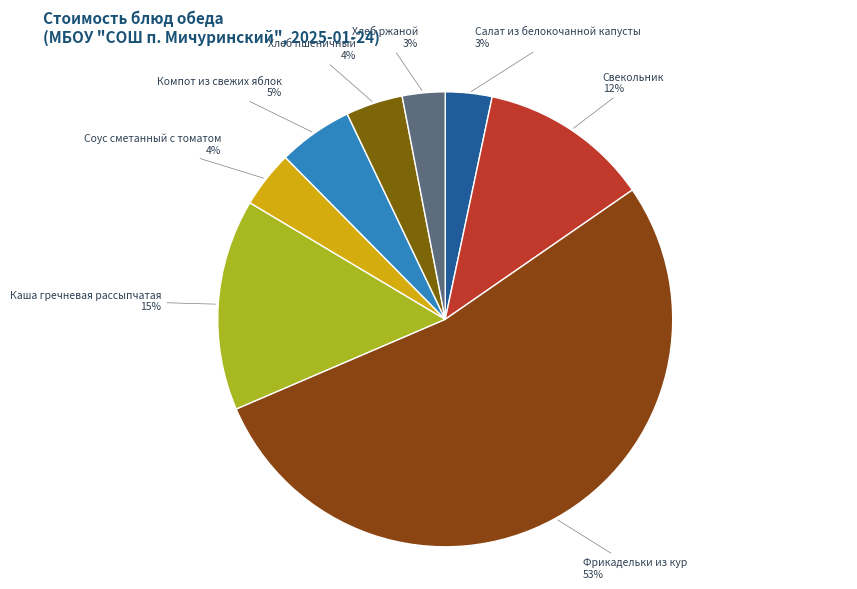

How many segments does this pie chart have?

8